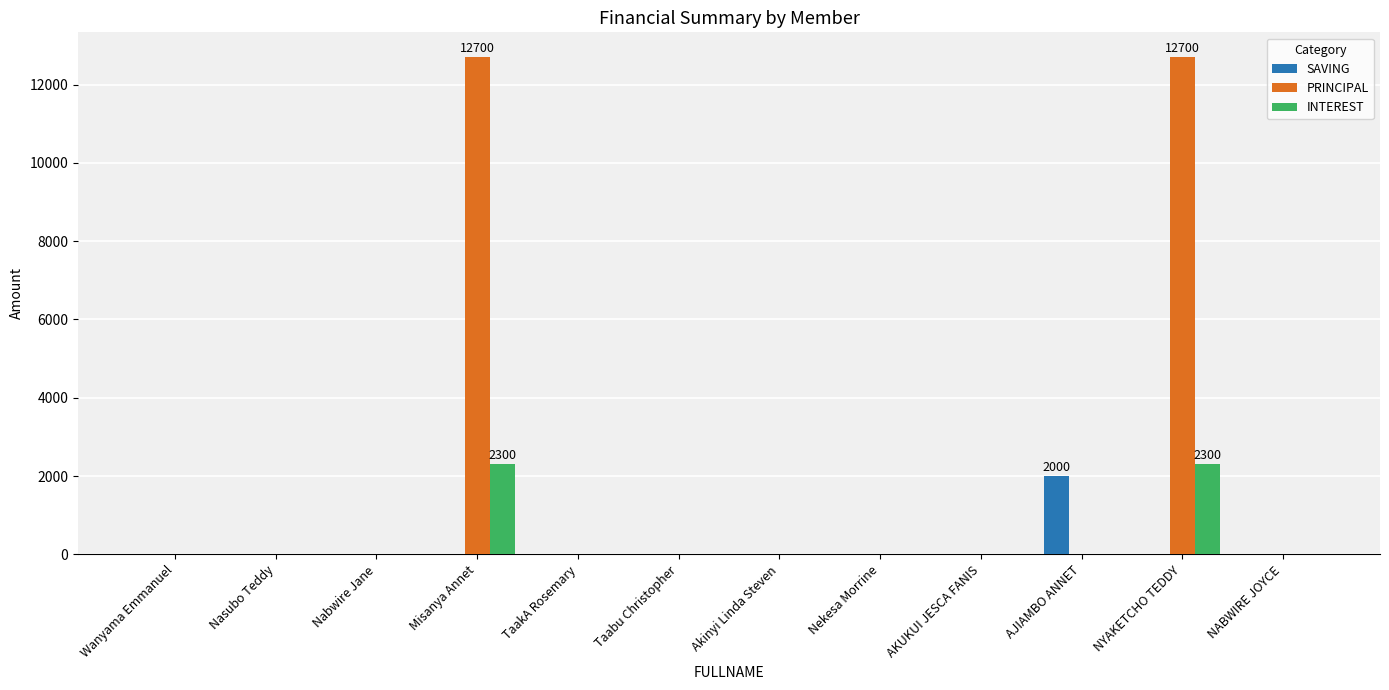

What is the sum of all INTEREST values?

4600